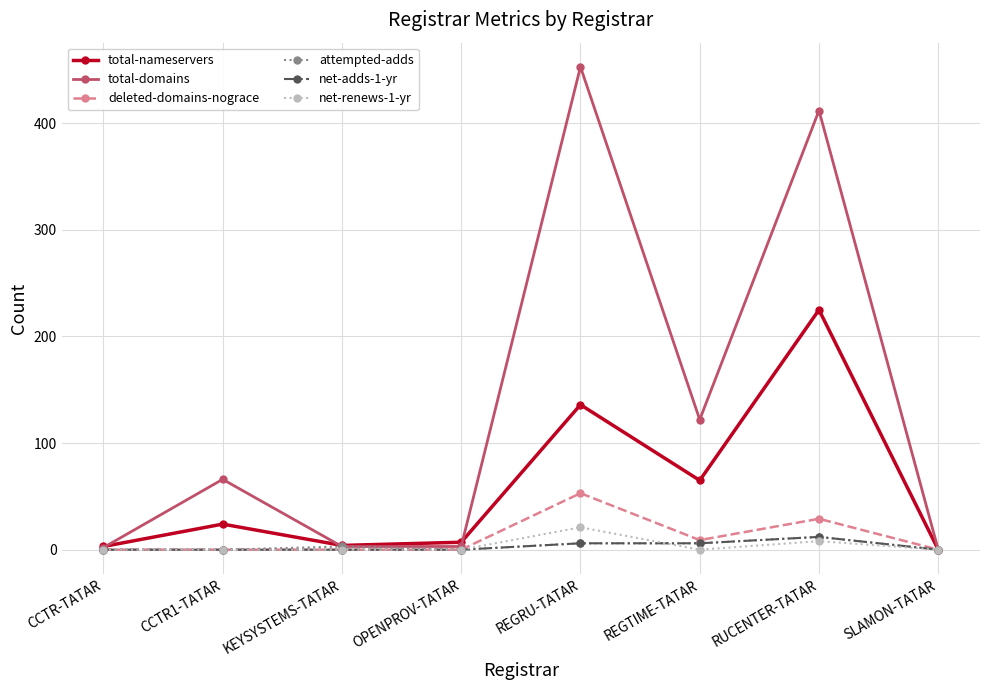

In total-nameservers, how many points are lower than both neighbors (excluding endpoints)?

2